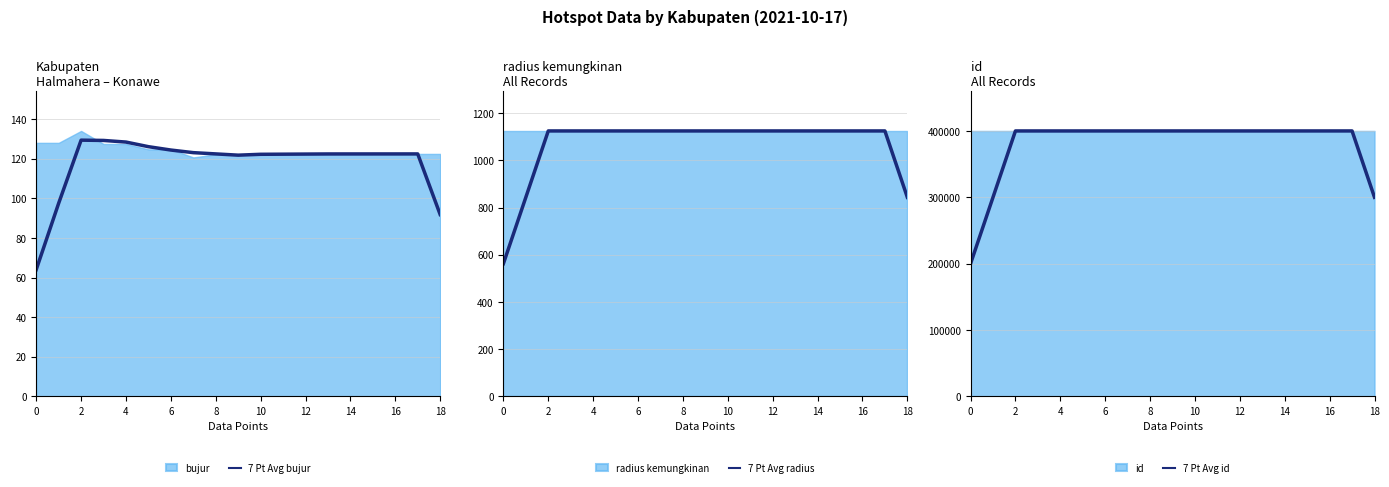

What is the minimum value shown in the chart?

64.0